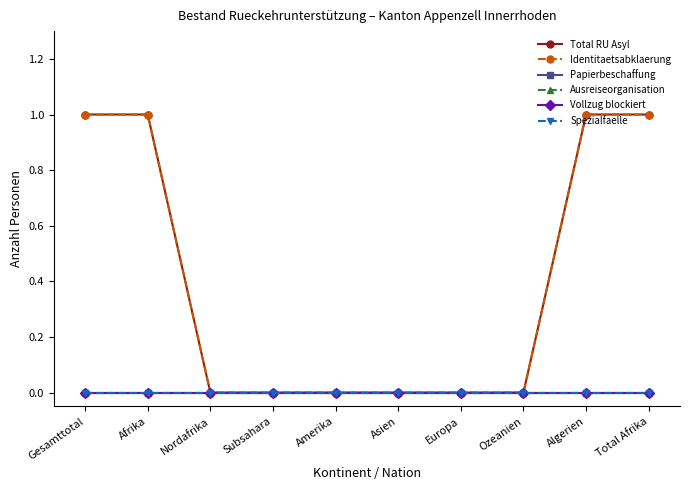

How many data points in Identitaetsabklaerung are above 0?

4